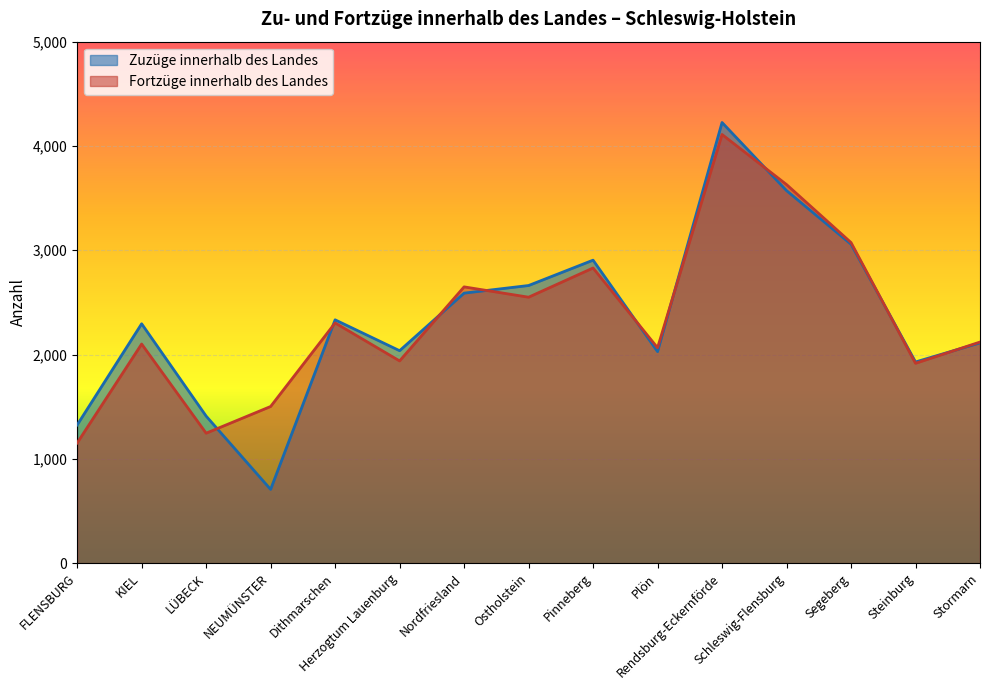

Reading left to right, what are all the values shown in this chart?

Zuzüge innerhalb des Landes: FLENSBURG=1325	KIEL=2295	LÜBECK=1410	NEUMÜNSTER=707	Dithmarschen=2333	Herzogtum Lauenburg=2037	Nordfriesland=2589	Ostholstein=2662	Pinneberg=2905	Plön=2028	Rendsburg-Eckernförde=4225	Schleswig-Flensburg=3572	Segeberg=3058	Steinburg=1929	Stormarn=2112
Fortzüge innerhalb des Landes: FLENSBURG=1152	KIEL=2101	LÜBECK=1246	NEUMÜNSTER=1502	Dithmarschen=2303	Herzogtum Lauenburg=1939	Nordfriesland=2649	Ostholstein=2550	Pinneberg=2830	Plön=2065	Rendsburg-Eckernförde=4110	Schleswig-Flensburg=3630	Segeberg=3074	Steinburg=1916	Stormarn=2120